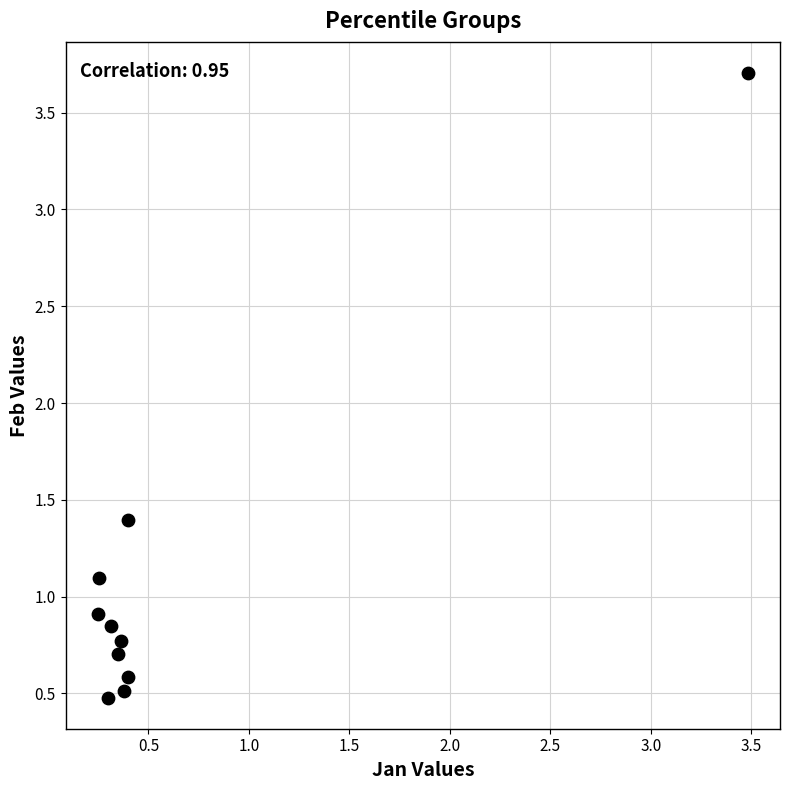

What Y value in the scatter plot is closest to 2?

1.4